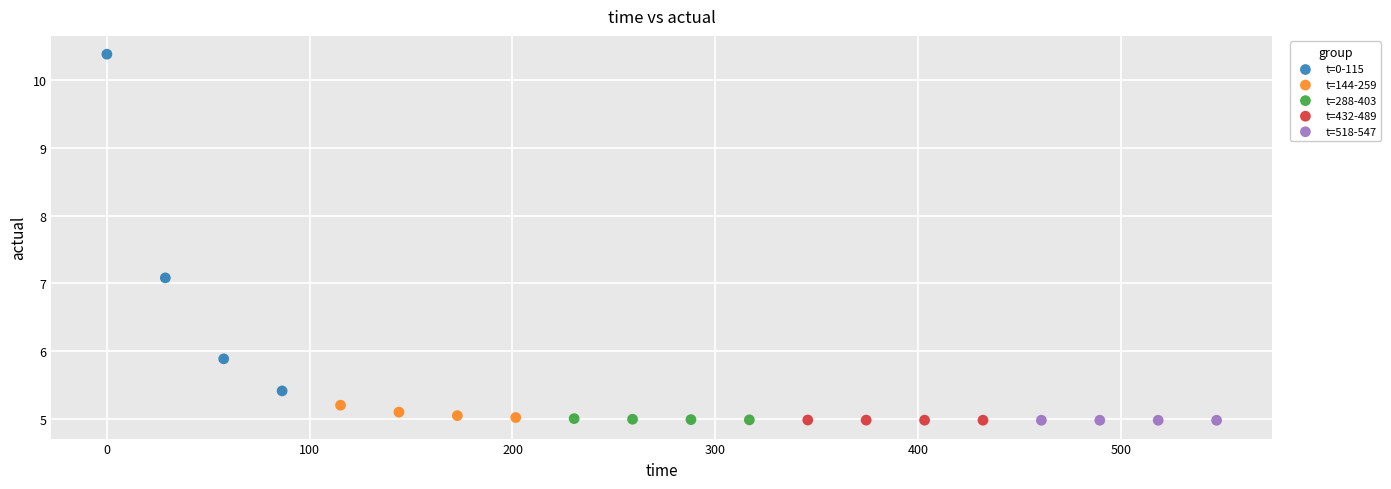

Which series contains the highest Y value?

t=0-115